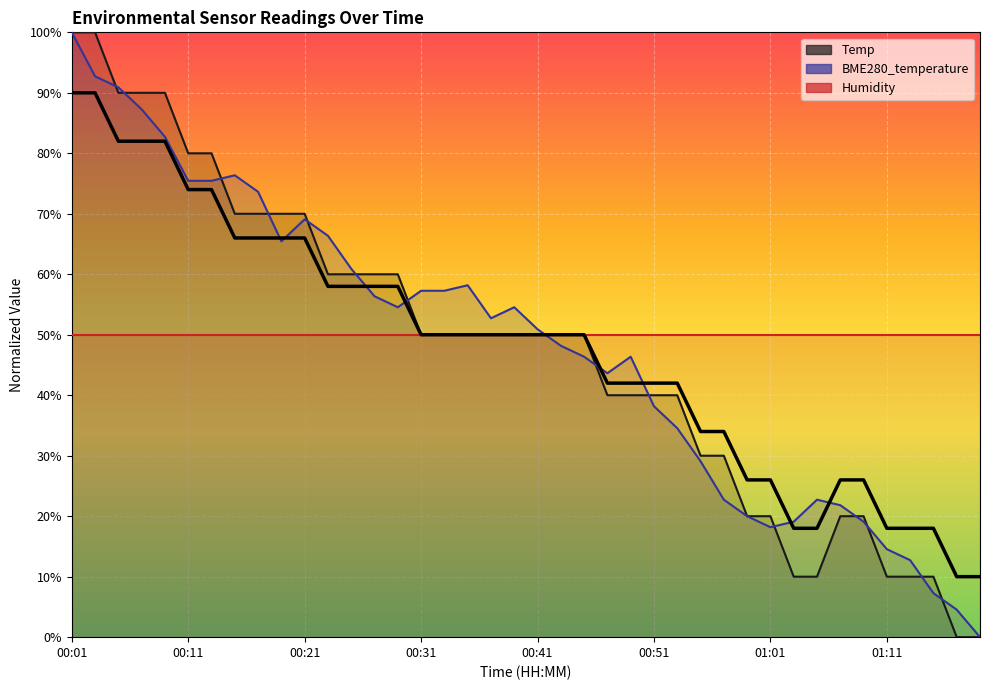

What is the sum of the values at 21 and 15?

100.0